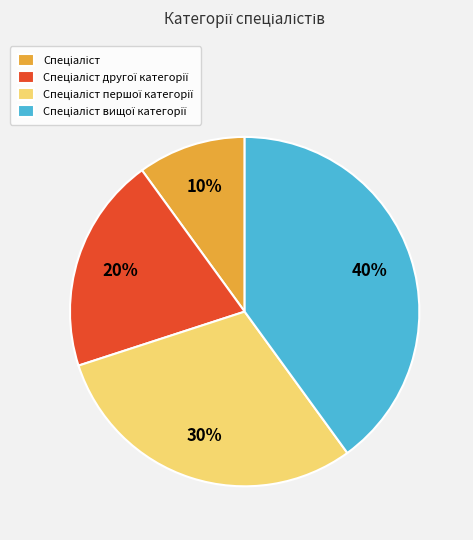

To the nearest percent, what is the difference between the largest and smallest slice percentages?

30%